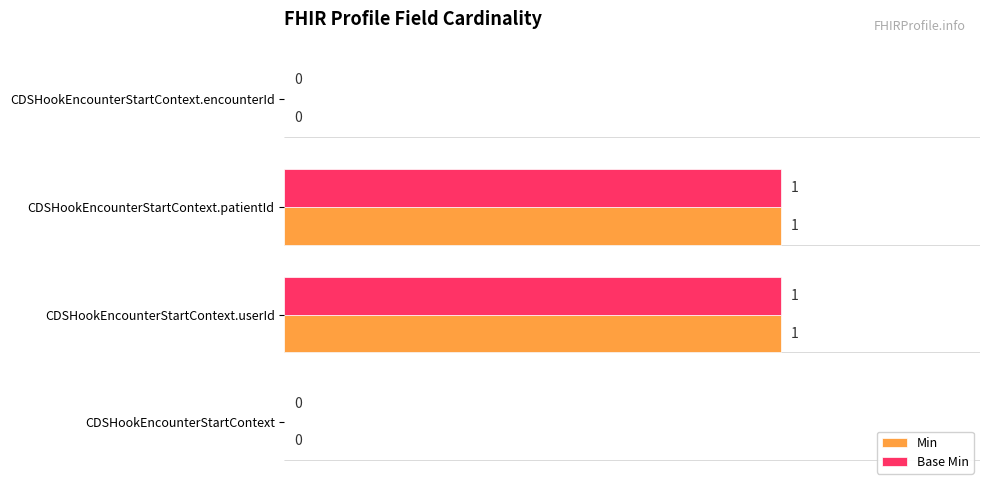

Is the value of Base Min at CDSHookEncounterStartContext.userId greater than the value of Min at CDSHookEncounterStartContext.encounterId?

Yes